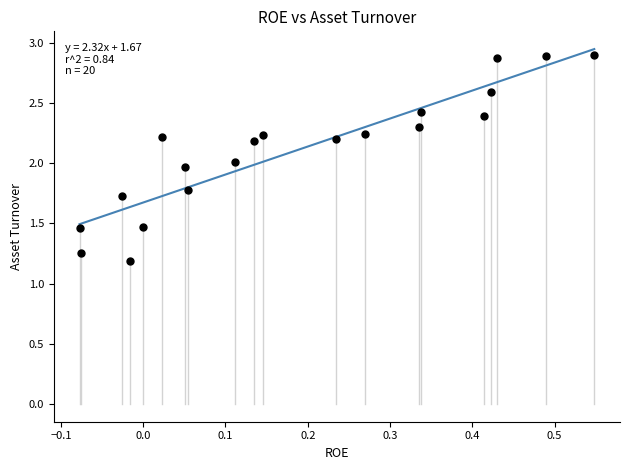

What is the range of Y values (max minus min)?

1.7